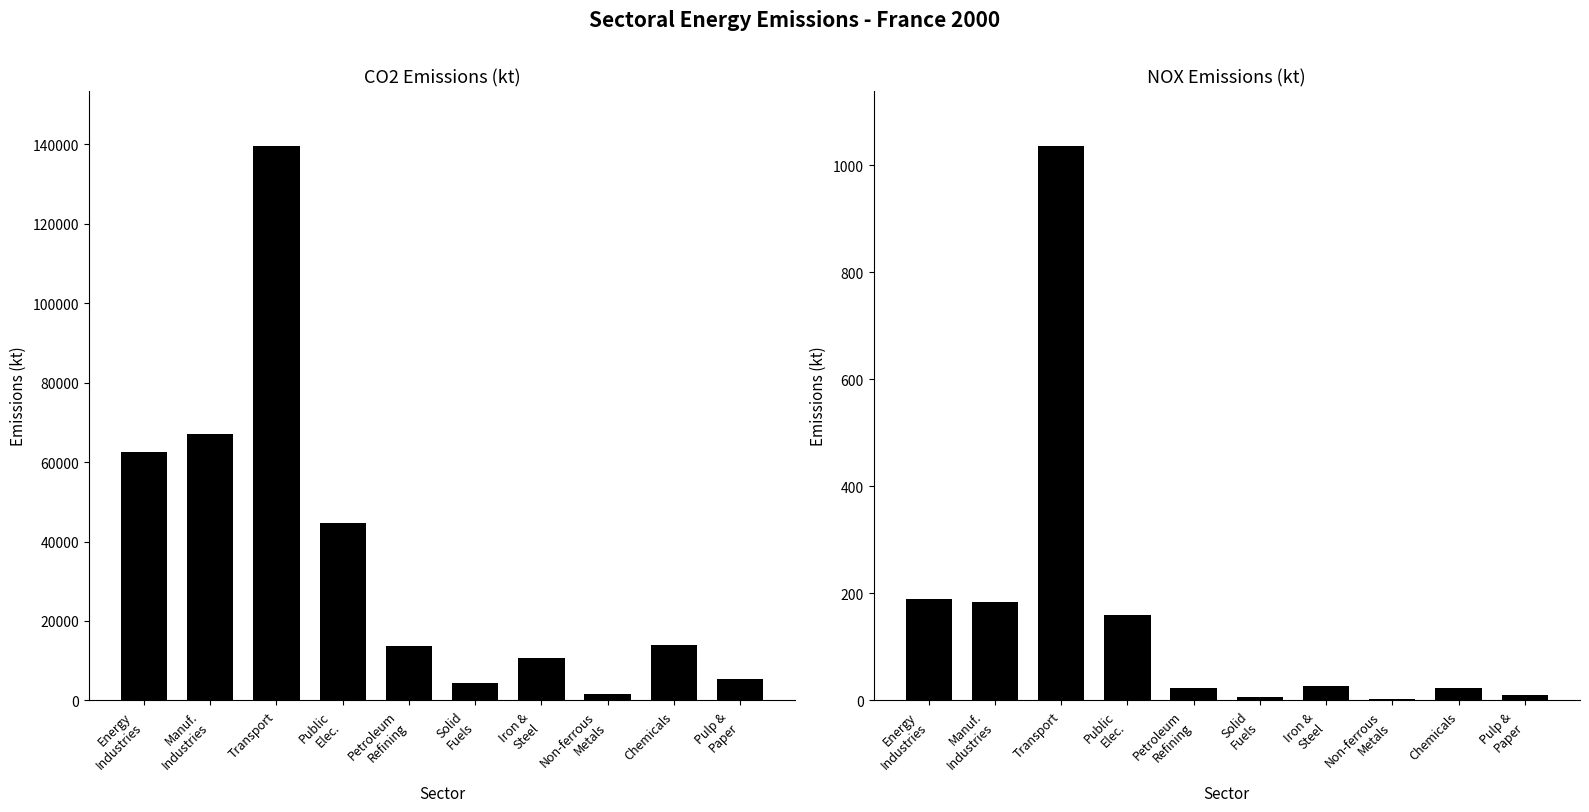

How many distinct data groups are displayed?

2